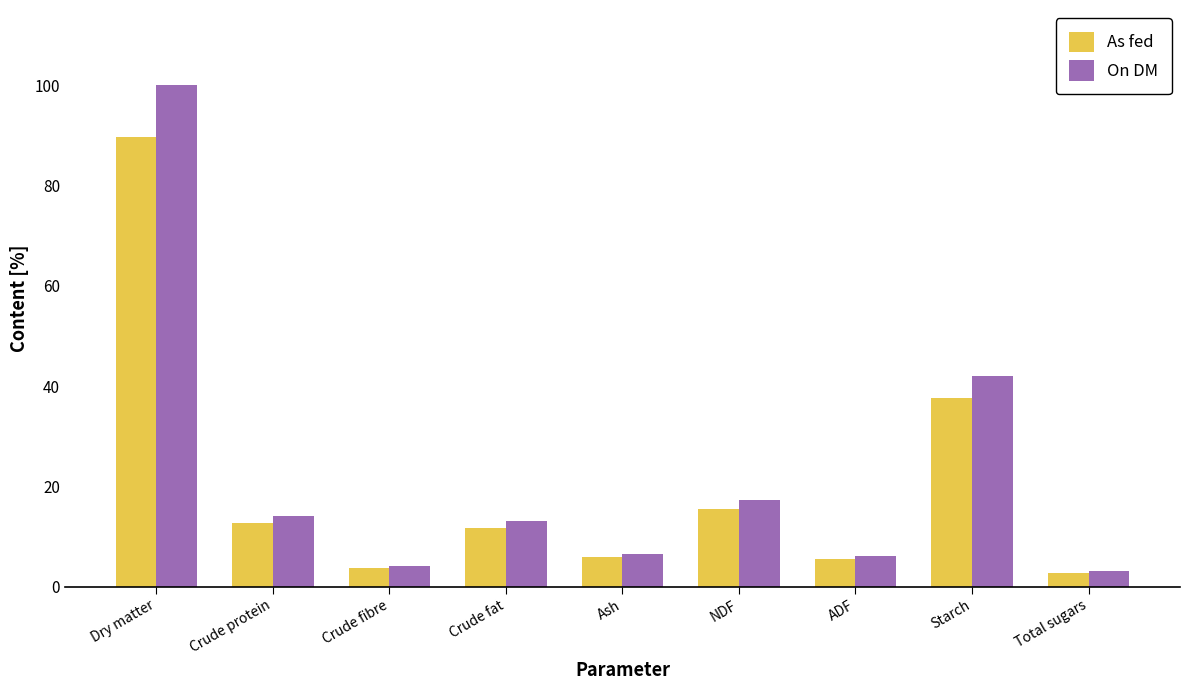

How many values in the As fed series are below 11?

4